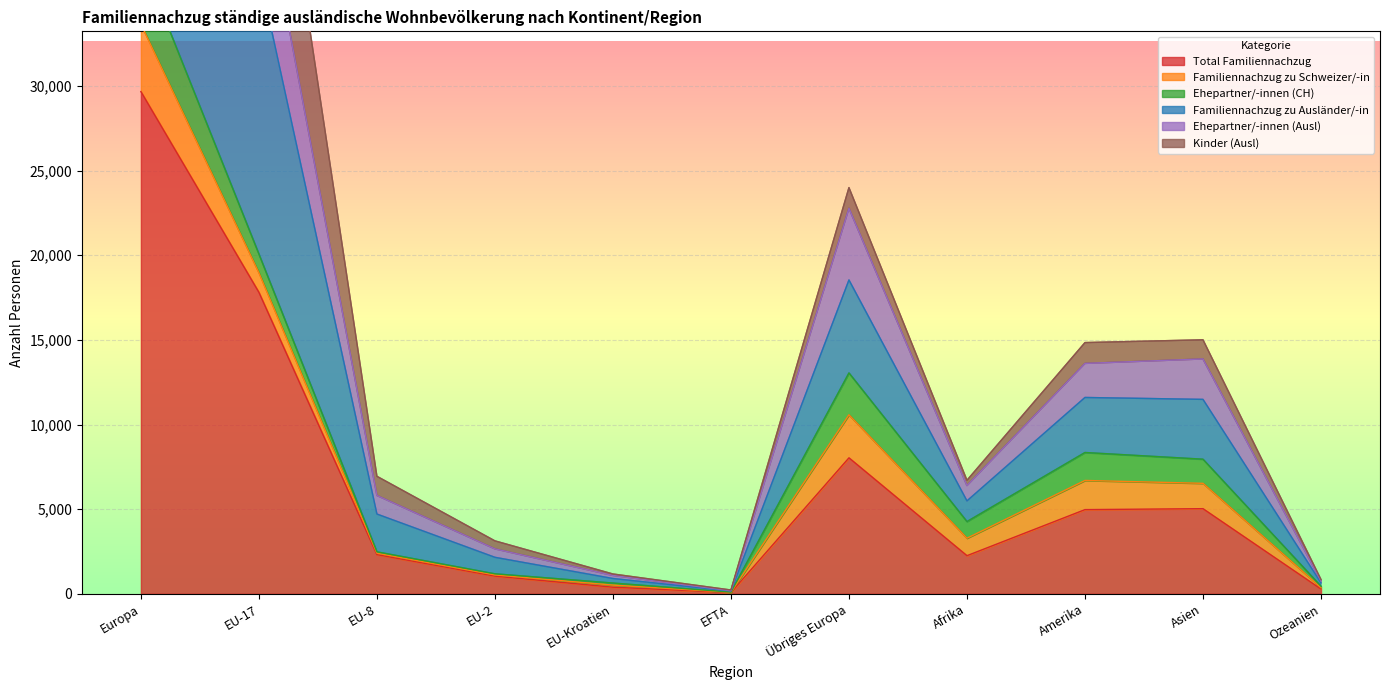

How many interior local peaks does the Ehepartner/-innen (Ausl) series have?

2